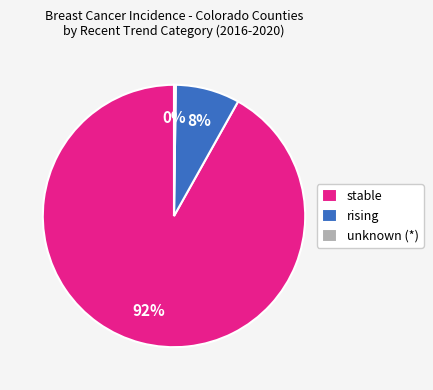

To the nearest percent, what portion does stable represent?

92%